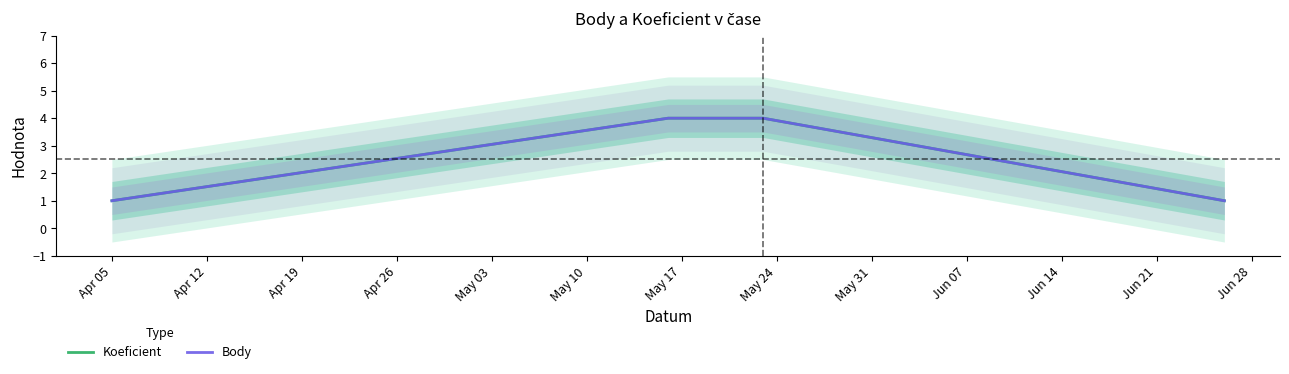

What is the value of the Koeficient point at the 1st from the left?

1